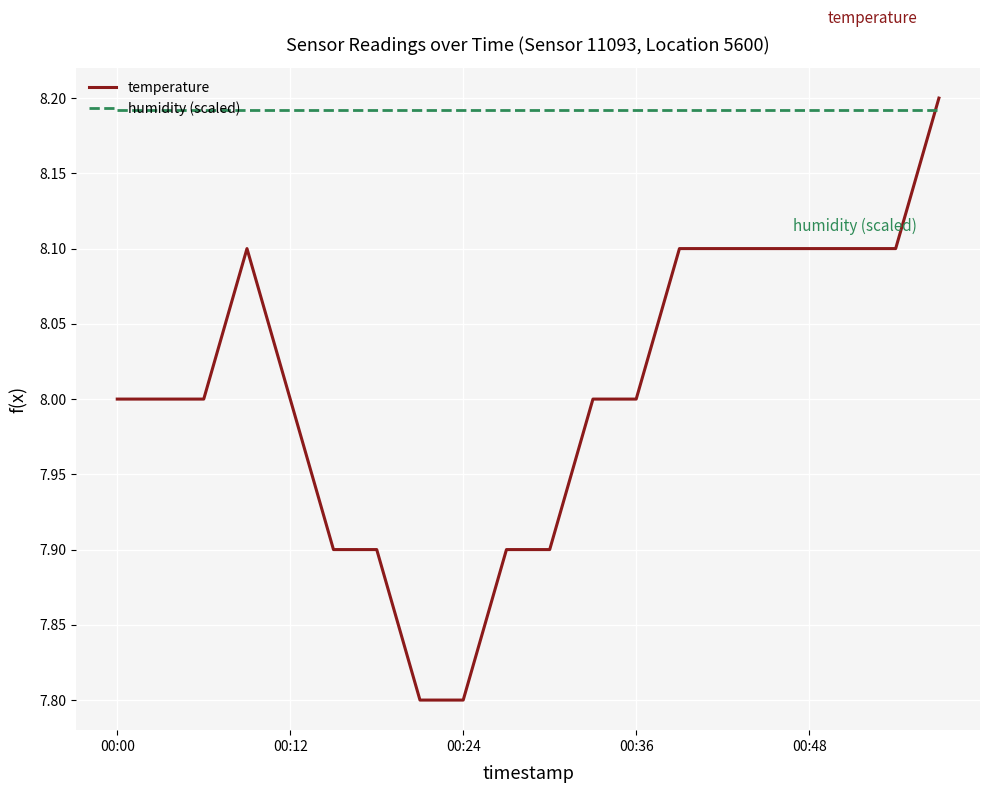

List the series in order of their overall mean, highest first.

humidity (scaled), temperature